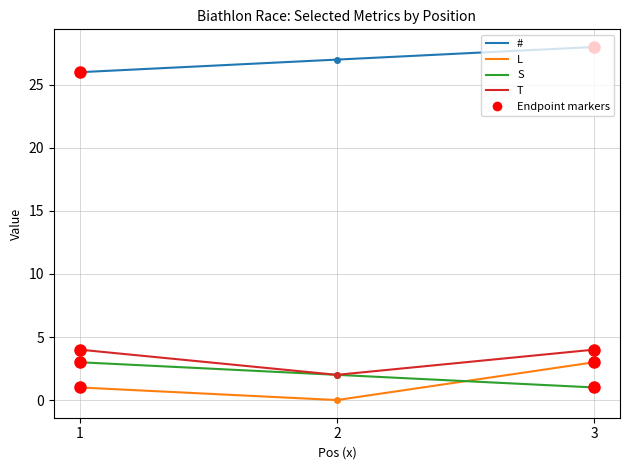

Where is S nearest to the value 2?

2